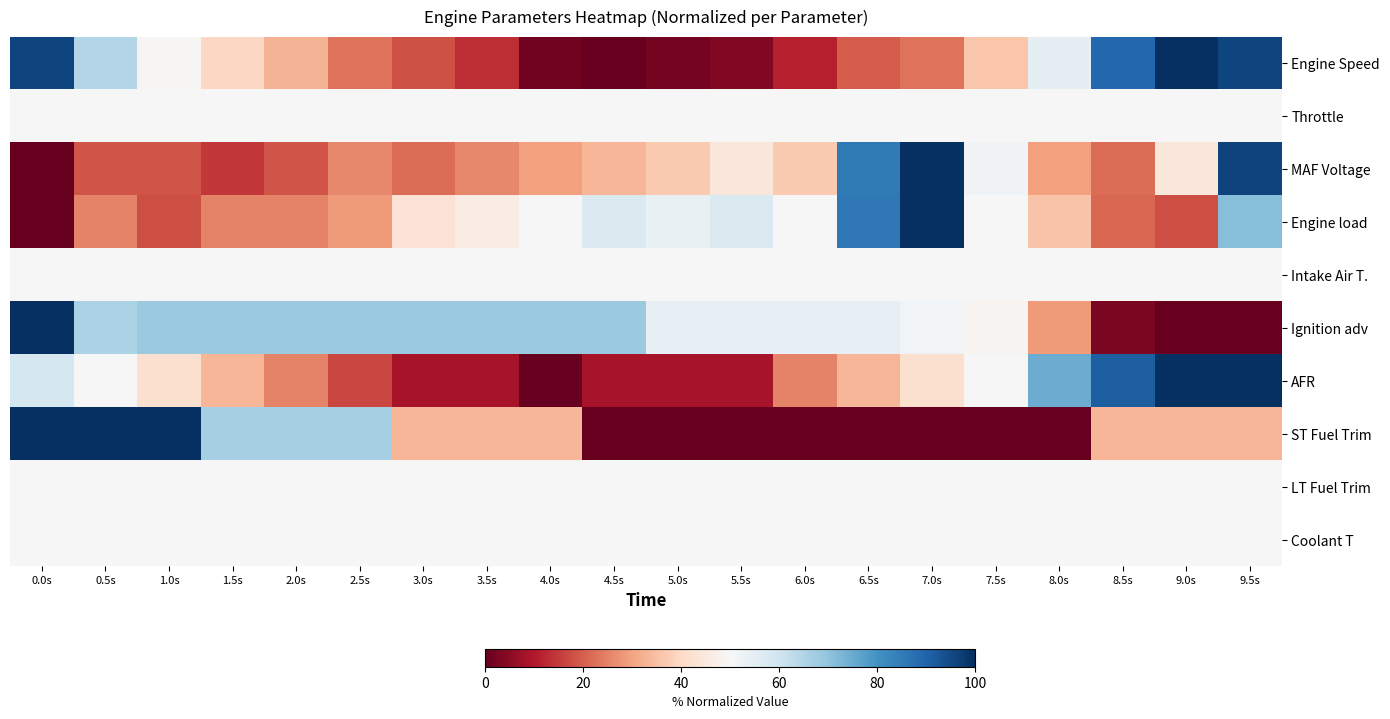

Count the number of data series in this chart.

10